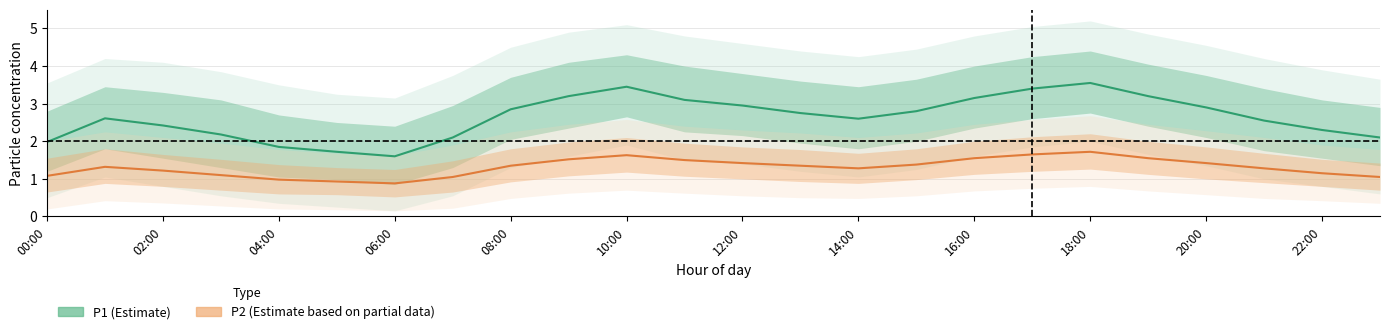

True or false: P2 and P1 intersect in this chart.

False